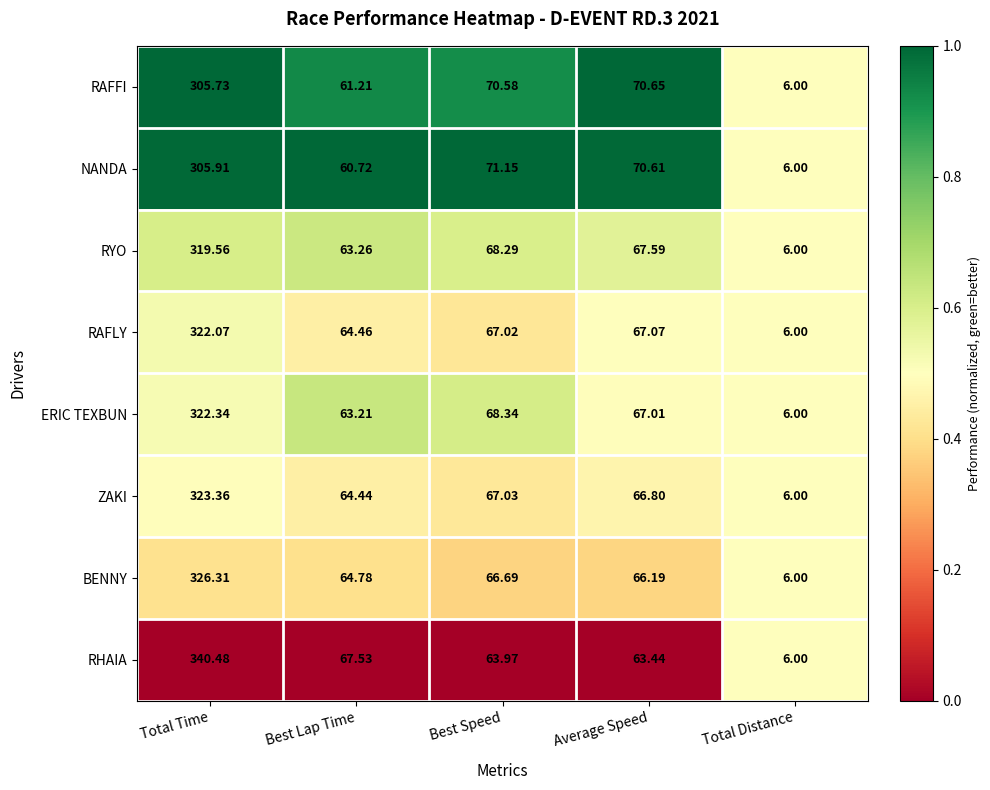

List the series in order of their peak value, lowest first.

RAFFI, NANDA, RYO, RAFLY, ERIC TEXBUN, ZAKI, BENNY, RHAIA